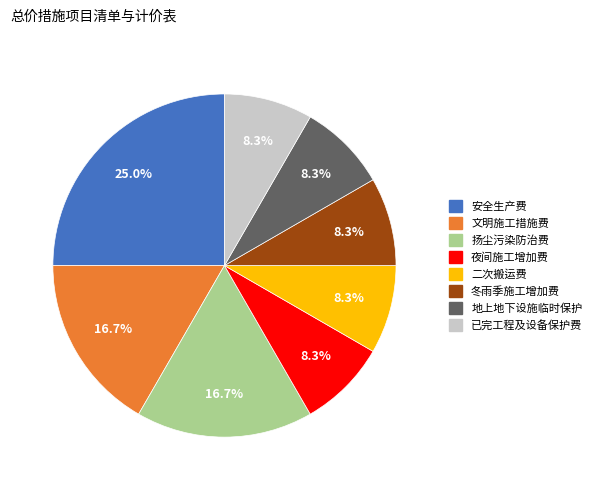

How many slices are in this pie chart?

8